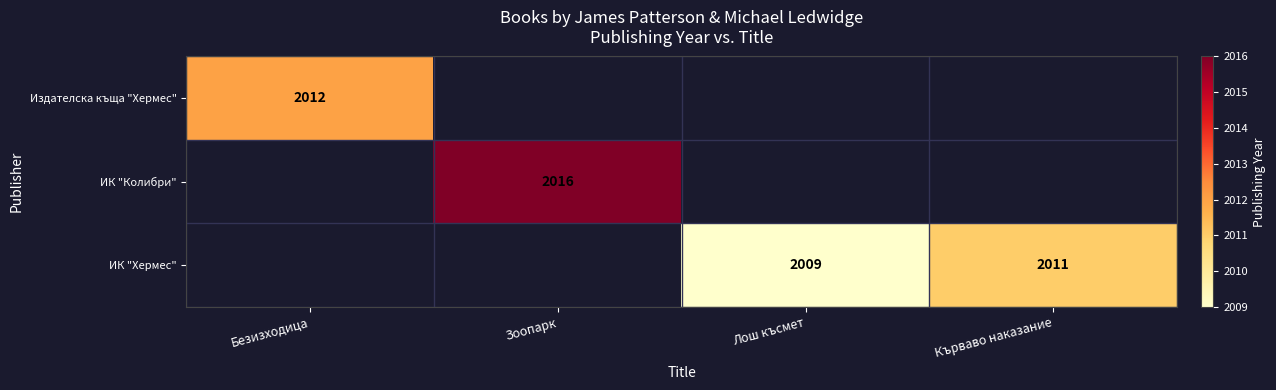

Is it true that ИК "Хермес" equals 2009 at Лош късмет?

True